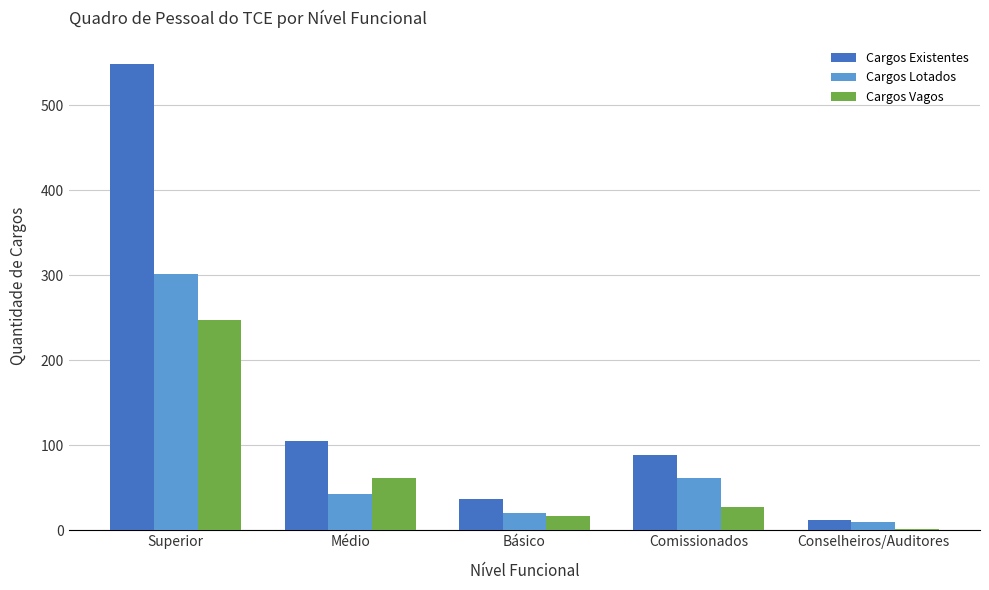

What is the label of the 1st bar from the left?

Superior